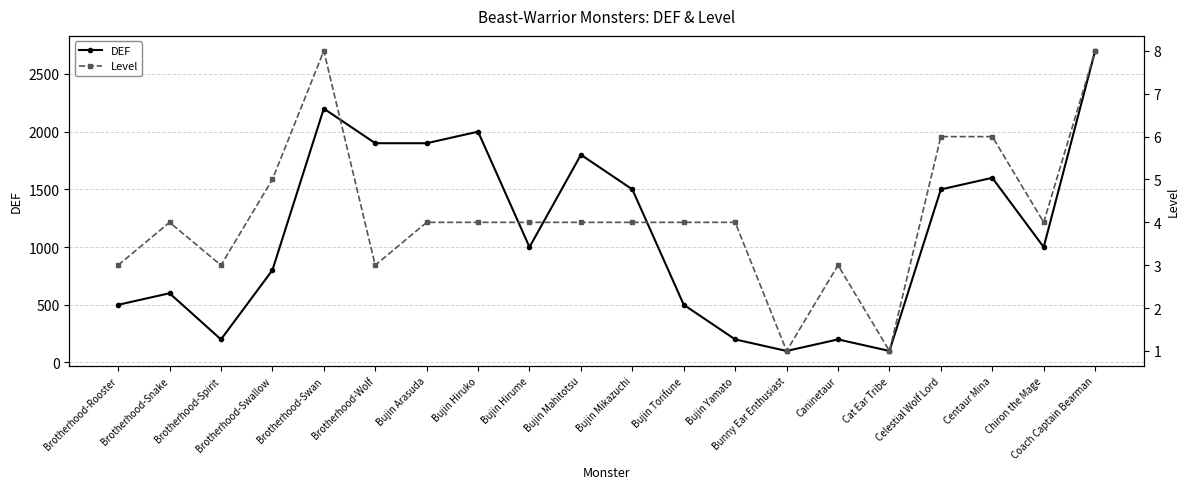

Reading left to right, list all the values displayed in this chart.

DEF: 500	600	200	800	2200	1900	1900	2000	1000	1800	1500	500	200	100	200	100	1500	1600	1000	2700
Level: 3	4	3	5	8	3	4	4	4	4	4	4	4	1	3	1	6	6	4	8